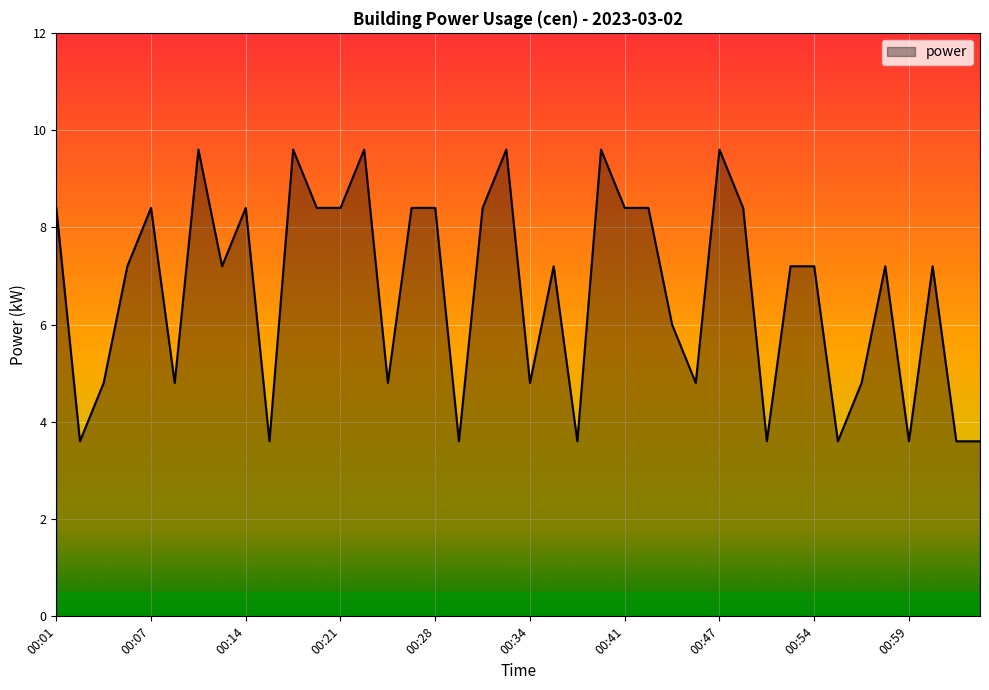

What is the average value?

6.7